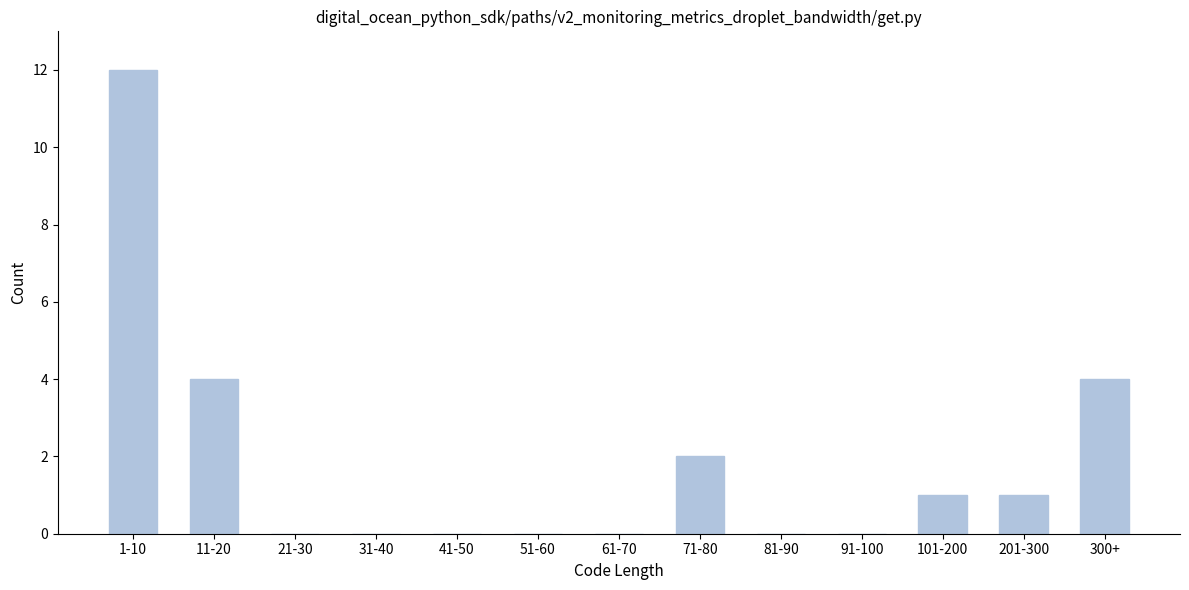

Reading left to right, list all the values displayed in this chart.

1-10=12	11-20=4	21-30=0	31-40=0	41-50=0	51-60=0	61-70=0	71-80=2	81-90=0	91-100=0	101-200=1	201-300=1	300+=4